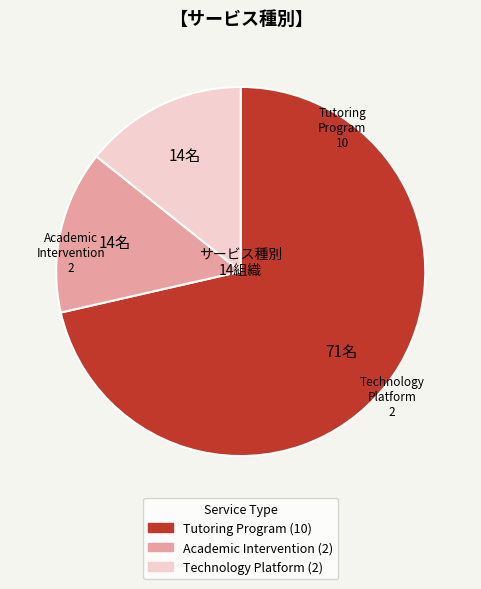

Count the number of slices in the pie.

3